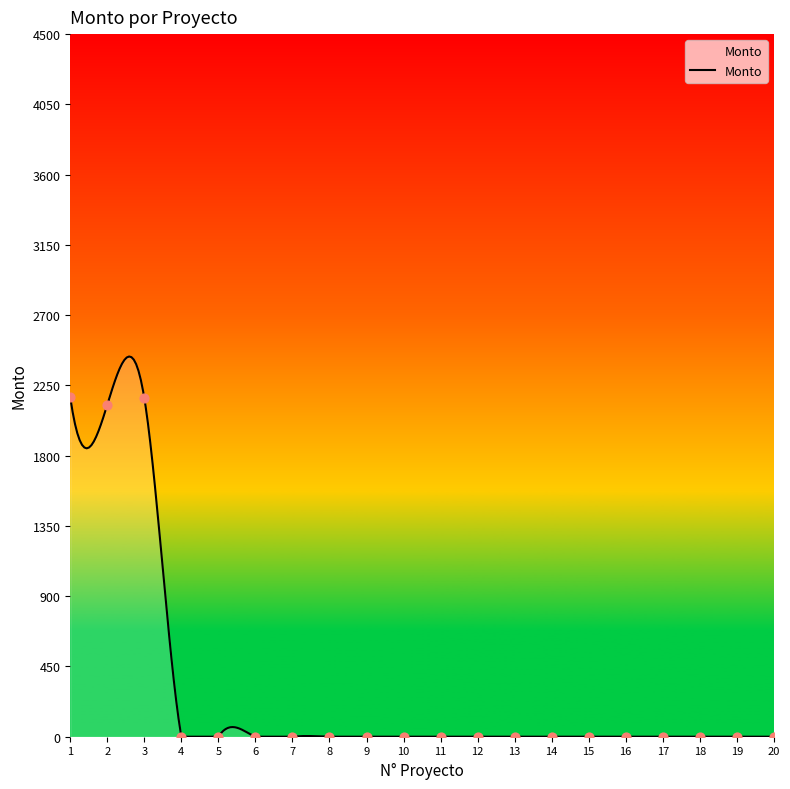

Between 8 and 9, which is larger?

8